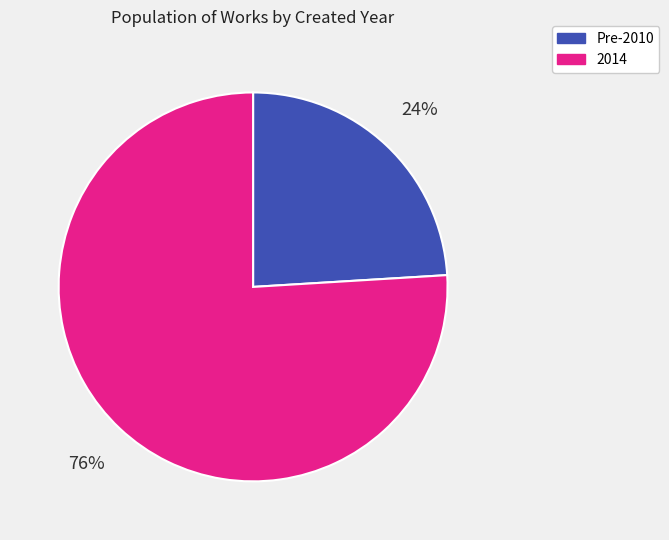

To the nearest percent, what is the difference between the largest and smallest slice percentages?

52%